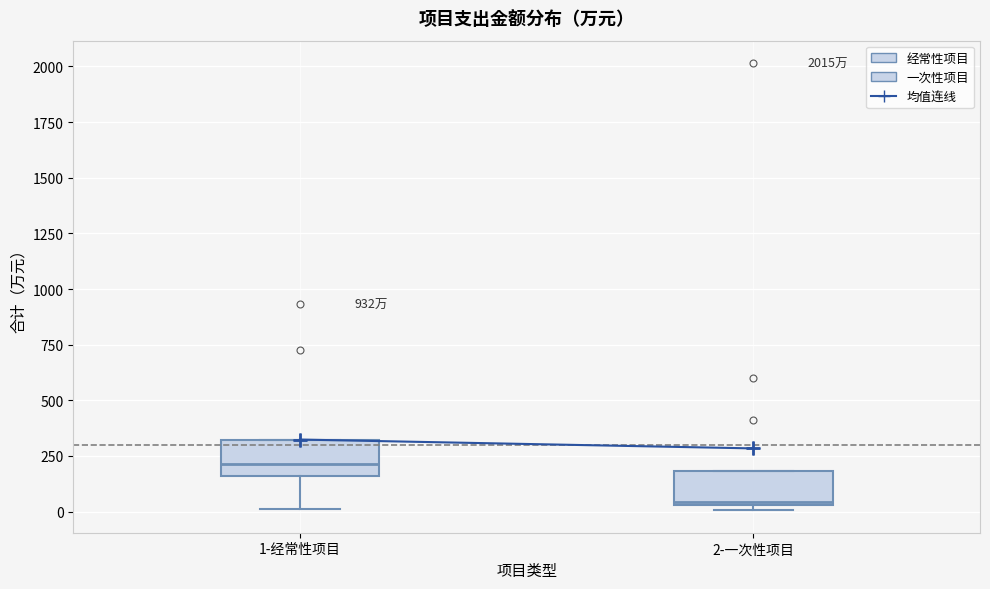

Reading left to right, read every box against the y-axis: the position of its median line, the range the box covers, and the ends of its whiskers. The values are not printed on the chart, so give them approximately, as read against the axis.

1-经常性项目: median 200, box 150 to 300, whiskers 0 to 300
2-一次性项目: median 50 (just above the box's lower edge), box 50 to 200, whiskers 0 to 200